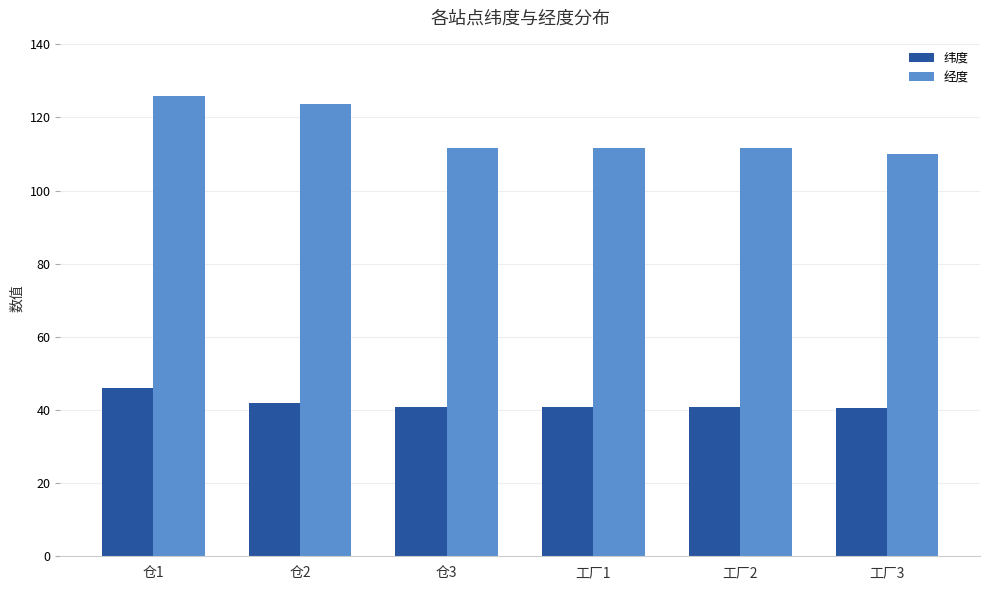

The 纬度 series shows 23.8 at 工厂3. True or false?

False